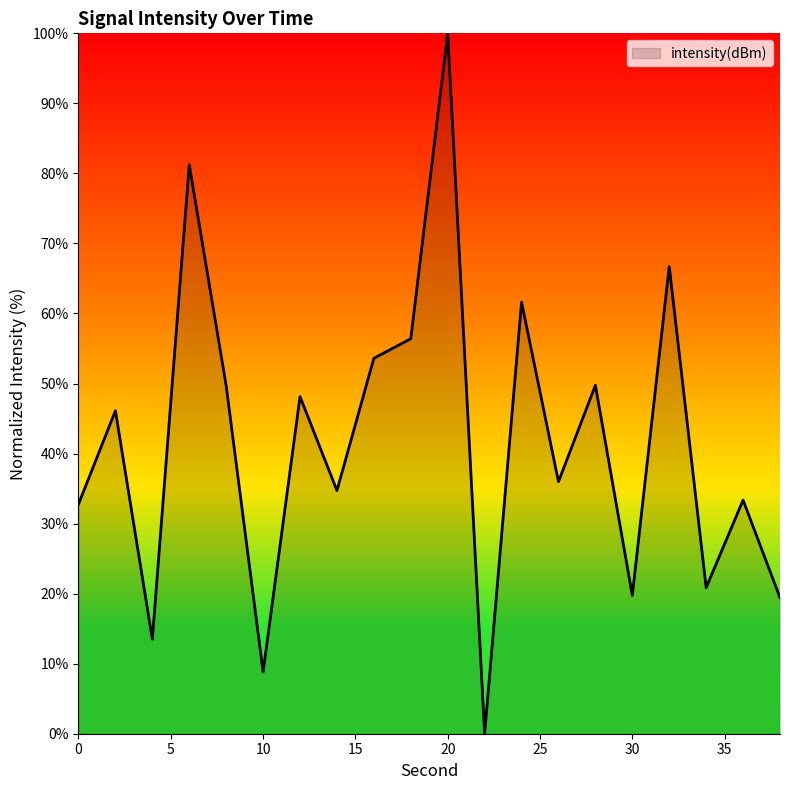

What is the maximum value shown in the chart?

100.0